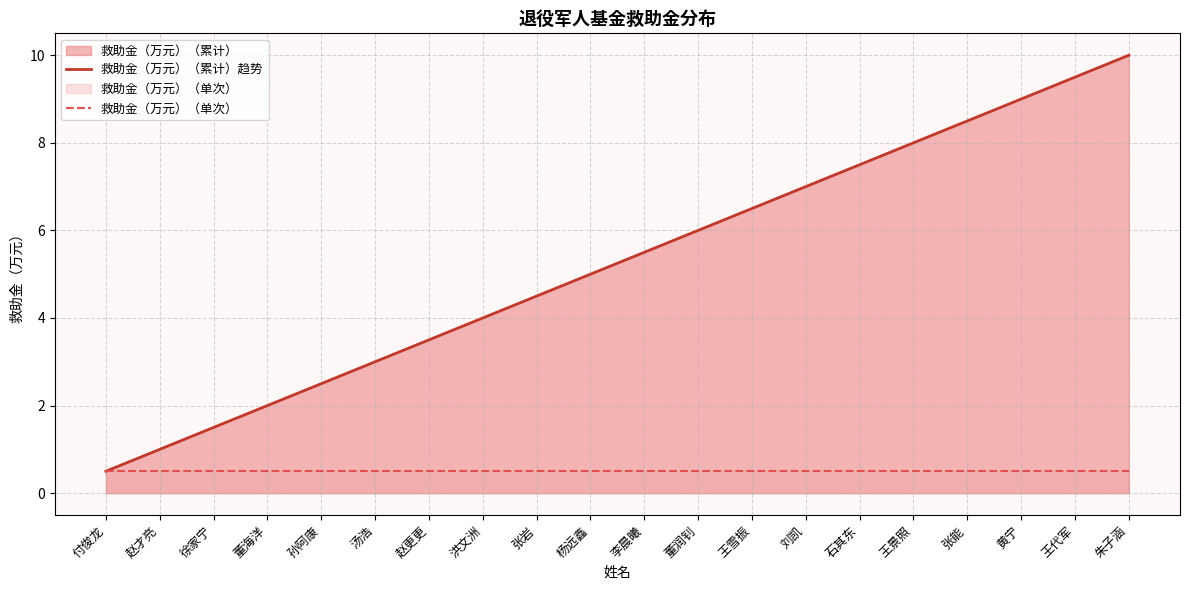

Which series has the widest spread of values?

救助金（万元）（累计）趋势